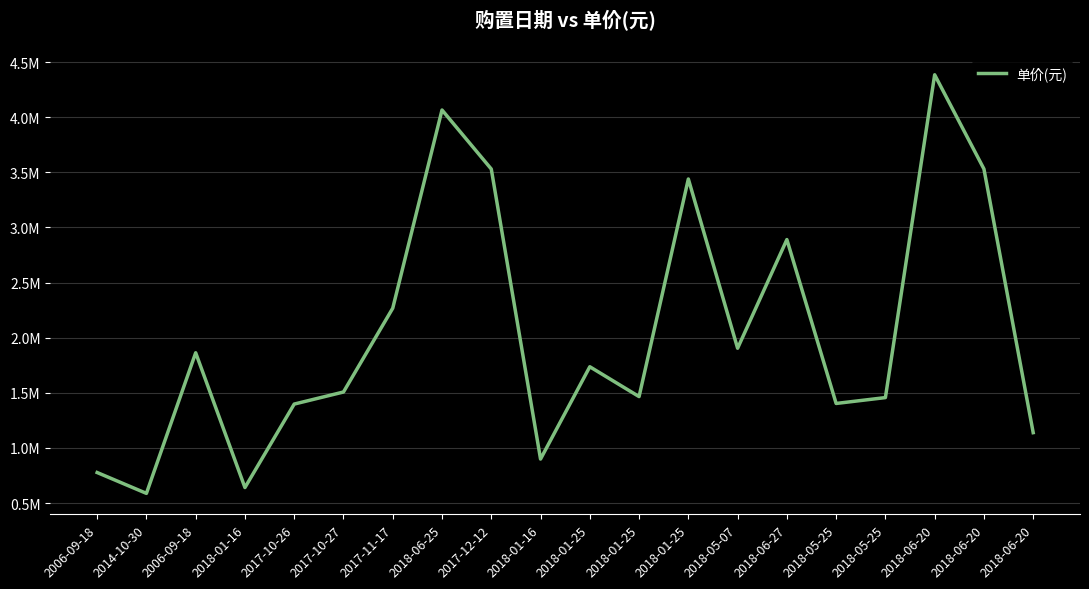

Is this an area chart (filled region under the line)?

No